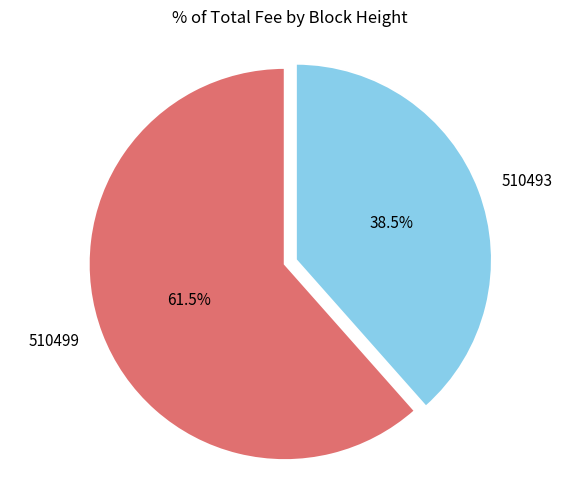

To the nearest percent, what is the combined percentage of 510499 and 510493?

100%